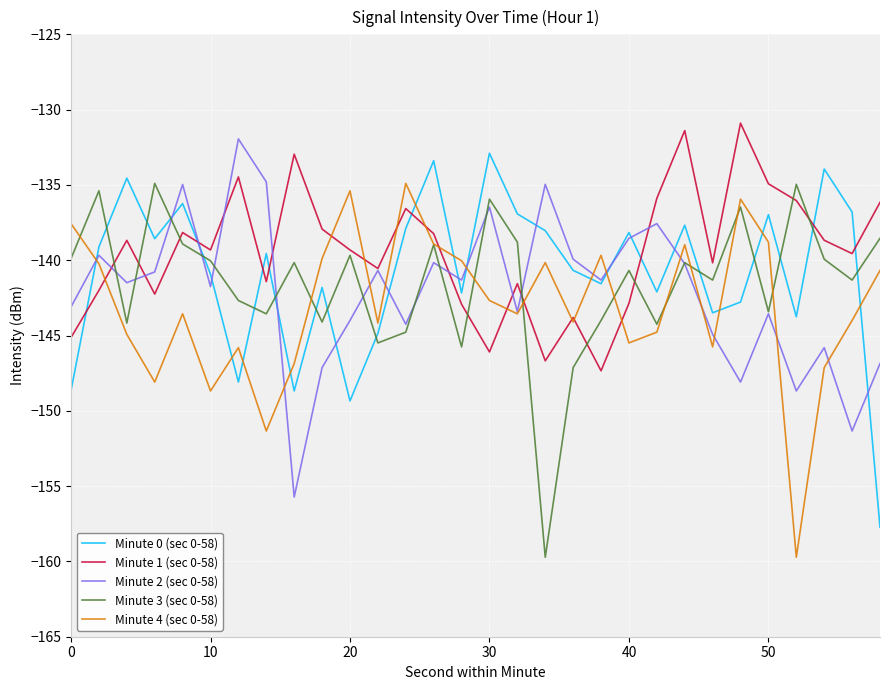

What is the highest value of the Minute 4 (sec 0-58) series?

-134.9